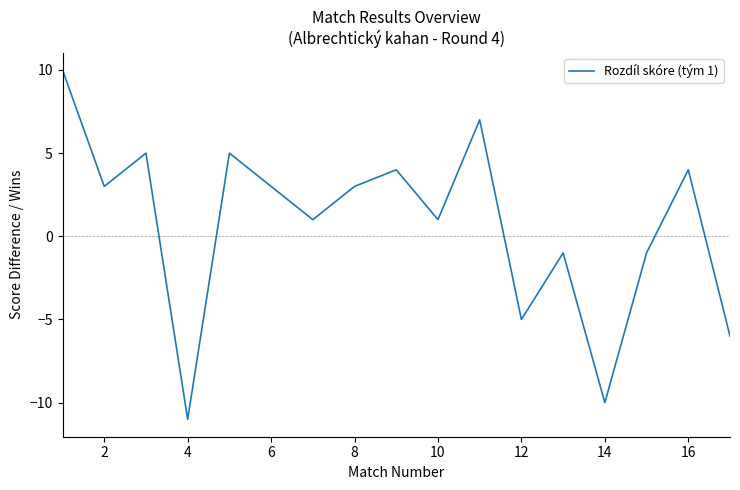

What is the difference between the maximum and minimum values?

21